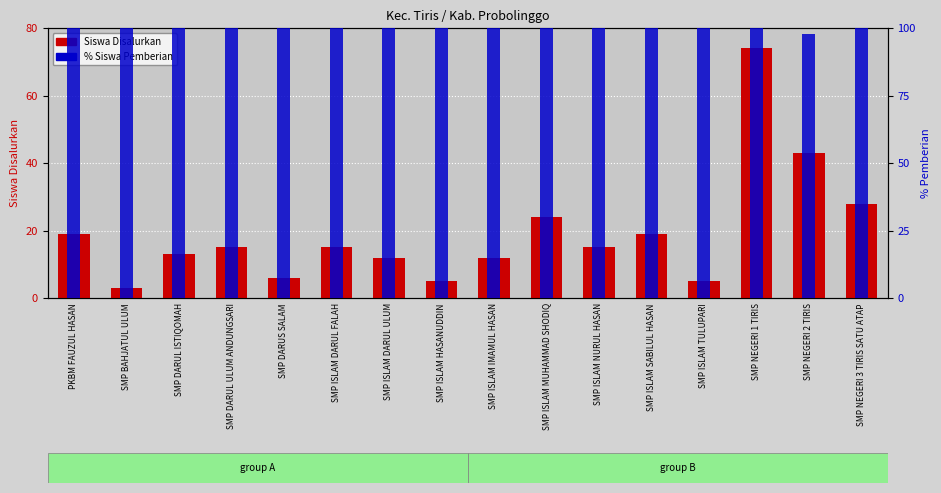

What is the label of the 14th bar from the left?

SMP NEGERI 1 TIRIS